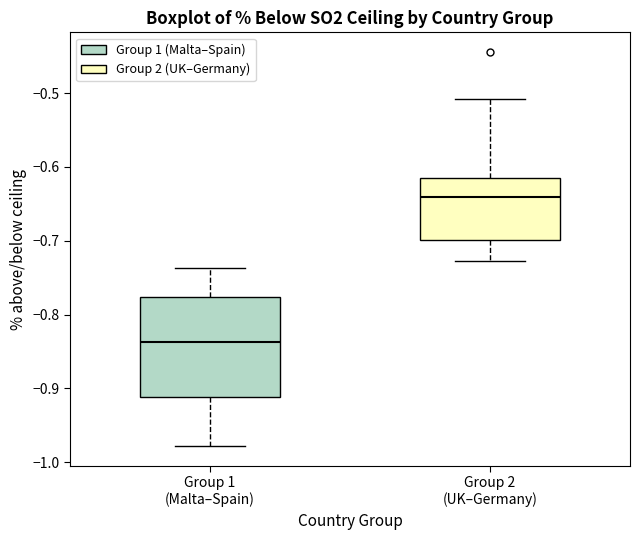

Which box has the highest median line?

Group 2 (UK–Germany)